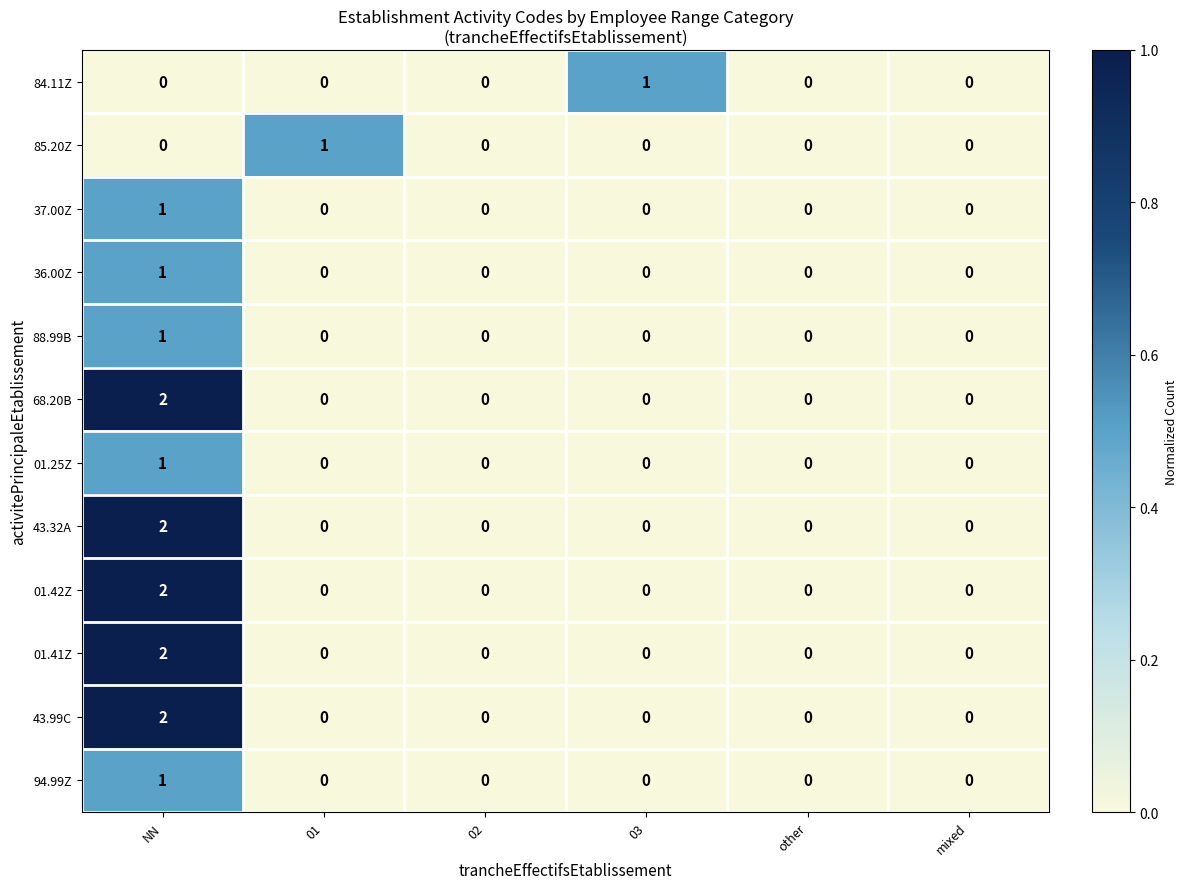

At which category is the sum across all series the highest?

NN